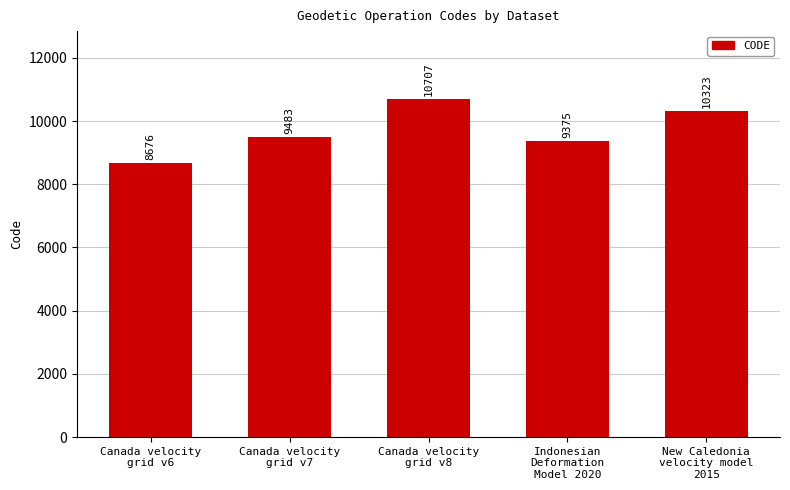

How many bars are there in total?

5